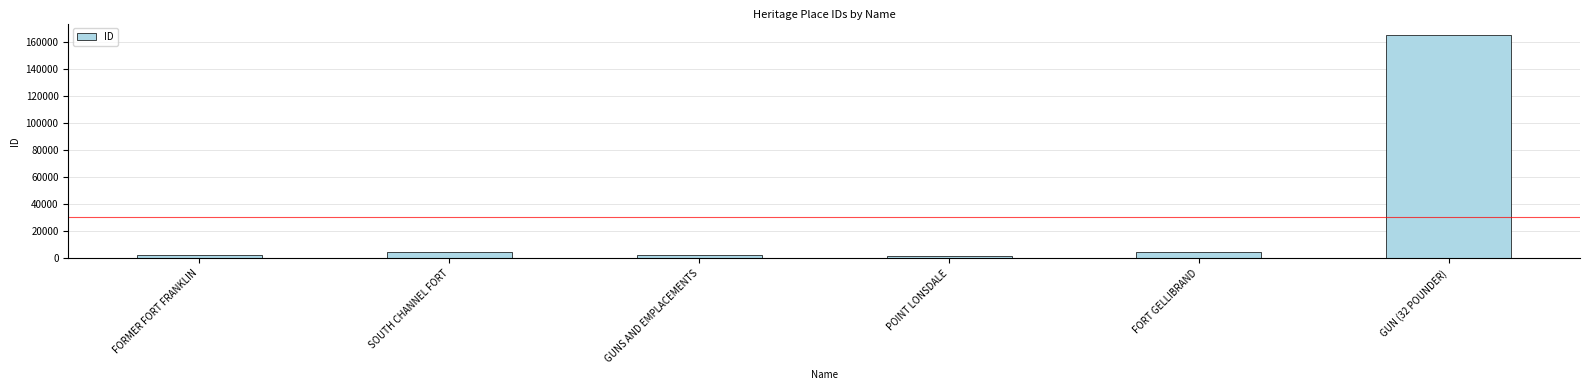

The value at FORT GELLIBRAND is 4861. True or false?

True